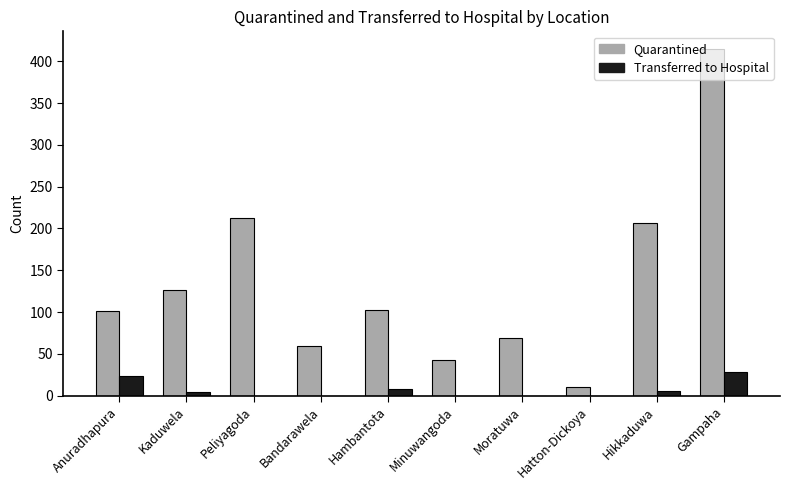

Reading right to left, what are all the values shown in this chart?

Quarantined: Gampaha=415	Hikkaduwa=206	Hatton-Dickoya=10	Moratuwa=69	Minuwangoda=43	Hambantota=103	Bandarawela=60	Peliyagoda=213	Kaduwela=126	Anuradhapura=101
Transferred to Hospital: Gampaha=28	Hikkaduwa=6	Hatton-Dickoya=0	Moratuwa=0	Minuwangoda=0	Hambantota=8	Bandarawela=0	Peliyagoda=0	Kaduwela=4	Anuradhapura=23